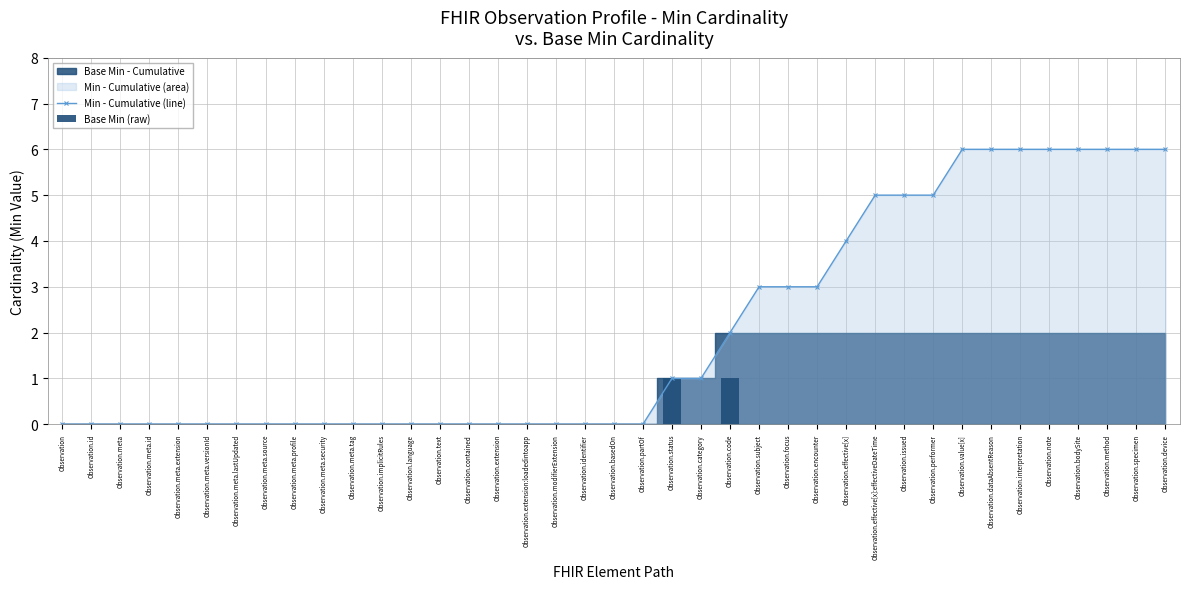

The Min - Cumulative (line) series shows 1 at Observation.code. True or false?

False